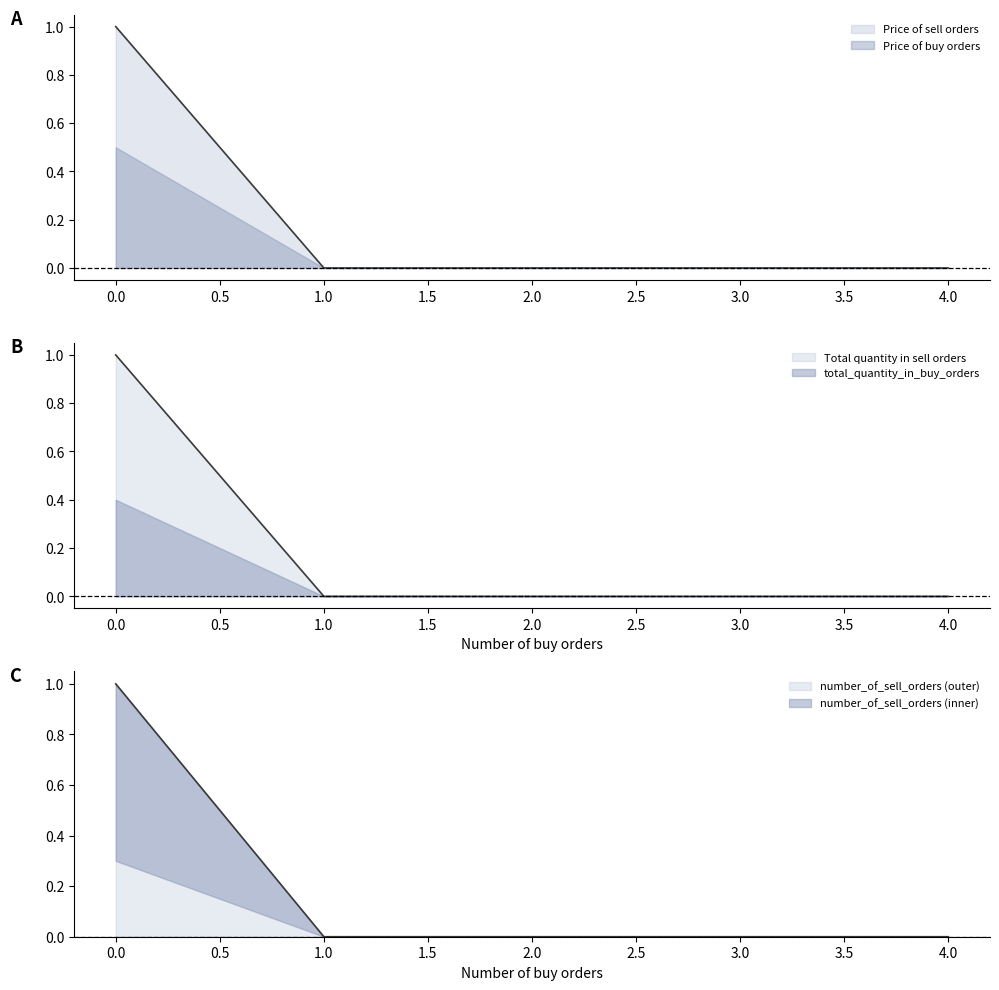

Which series has the largest range (max minus min)?

Price of sell orders